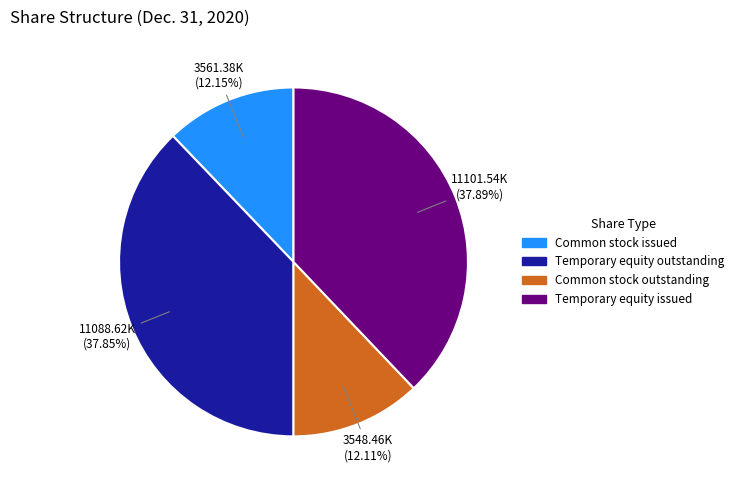

Count the number of slices in the pie.

4